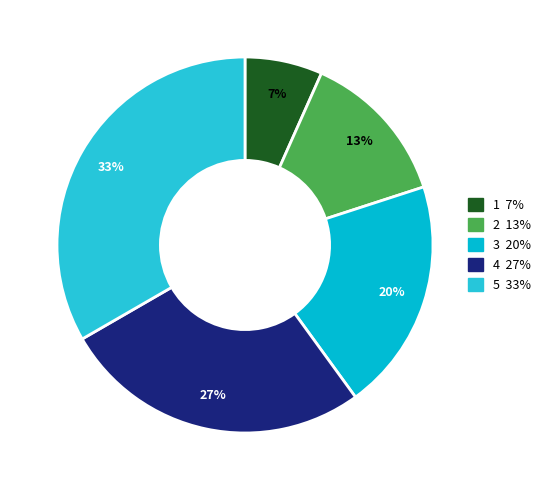

How many segments does this pie chart have?

5